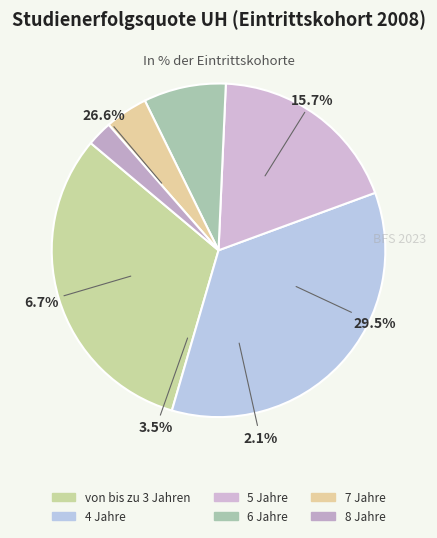

Do 6 Jahre and 5 Jahre together represent more than half of the pie?

No